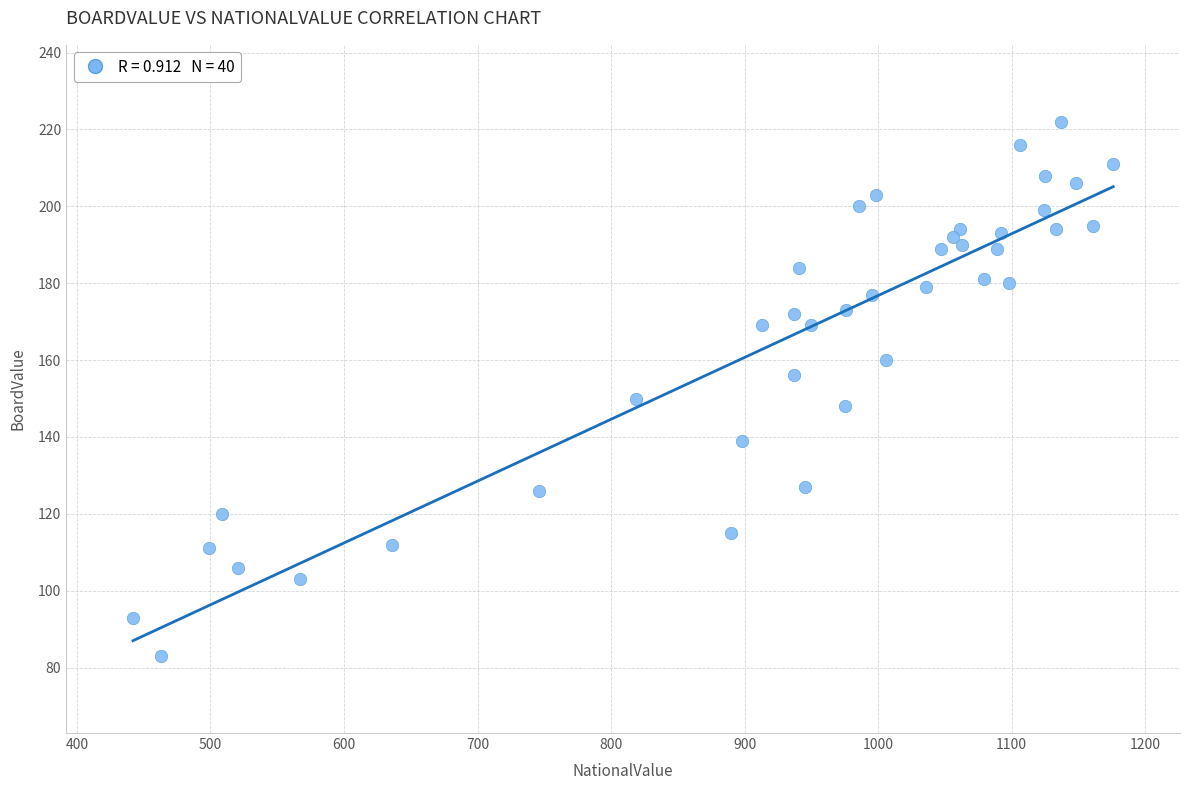

What is the range of X values (max minus min)?

734